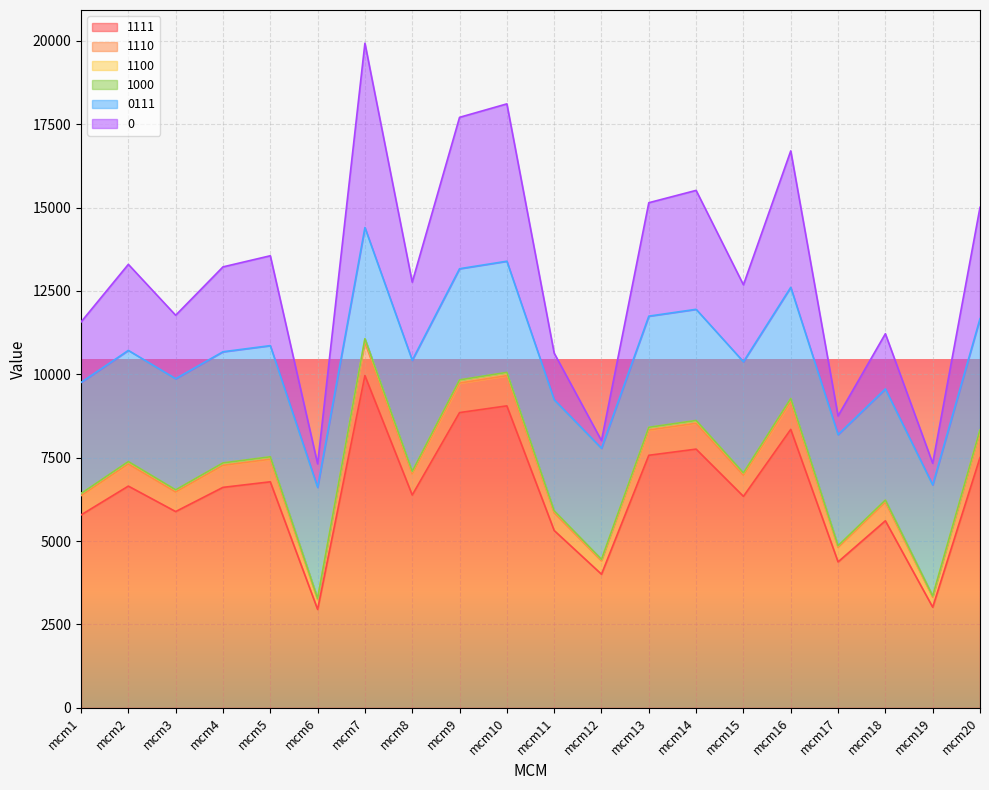

What is the maximum value for 1111?

9964